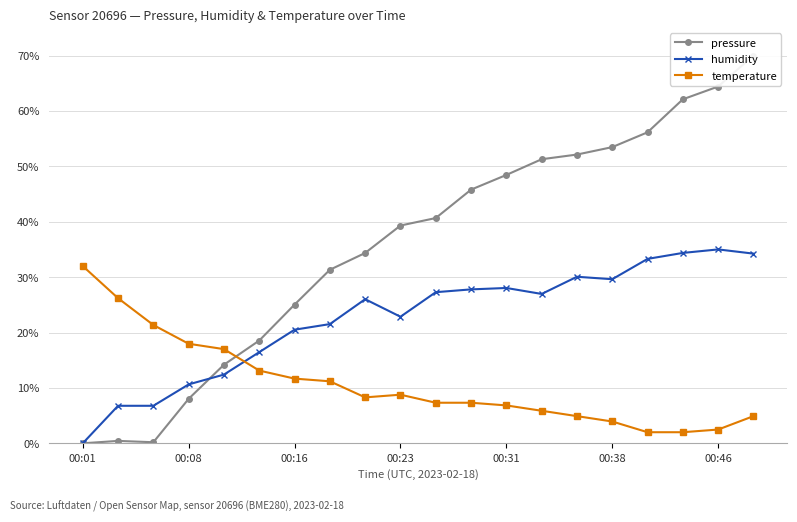

At how many categories does at least one series exceed 54?

4